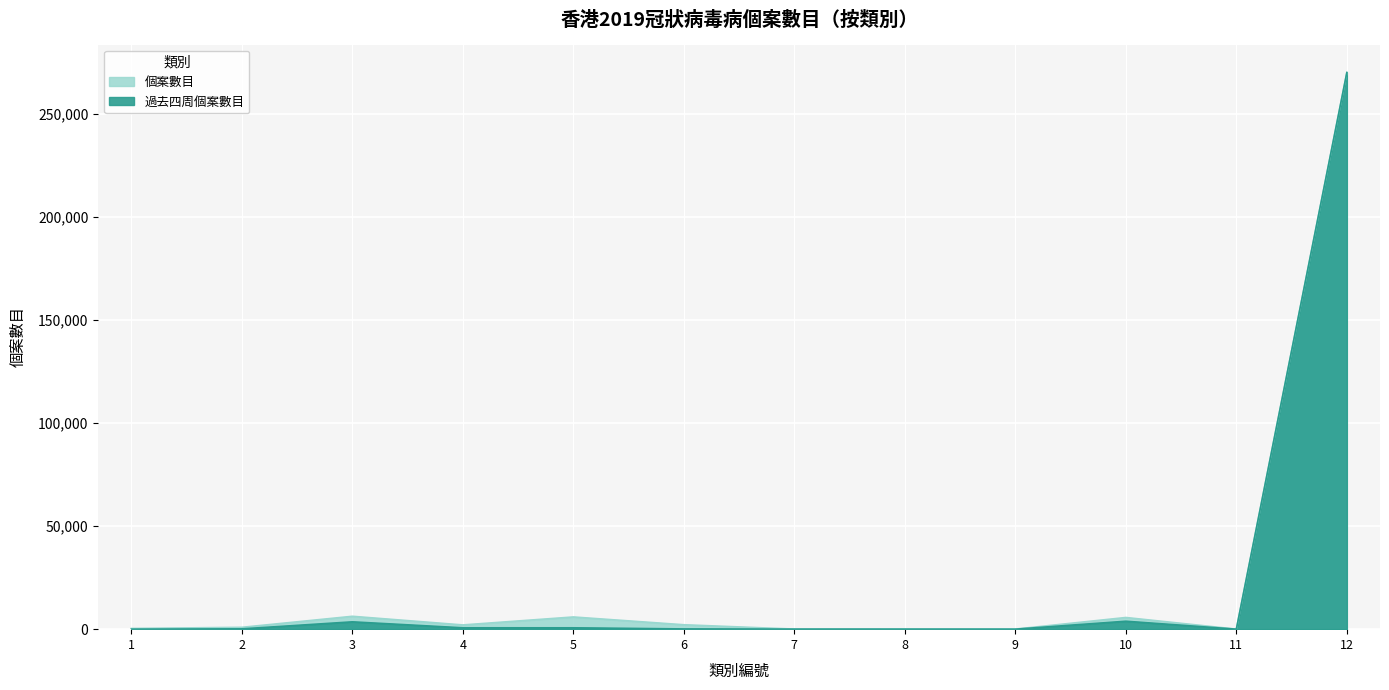

Read the 個案數目 value at 8.

98